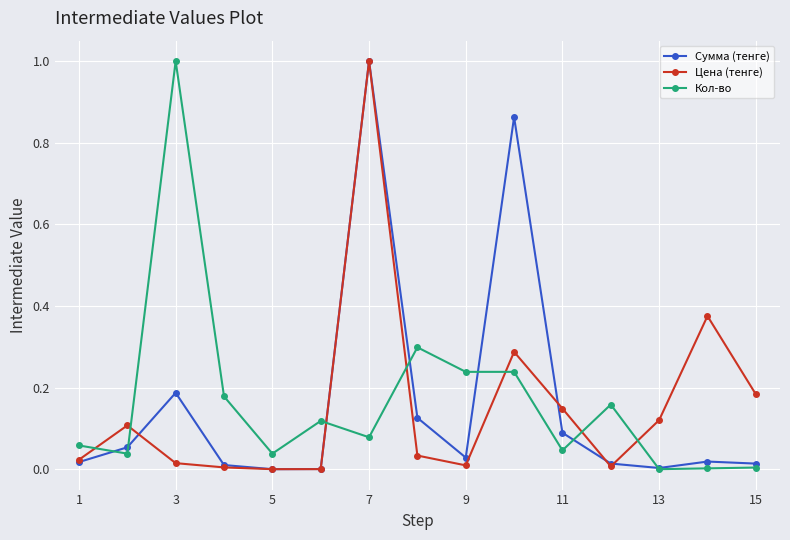

True or false: Сумма (тенге) has more than 0 interior local peaks.

True